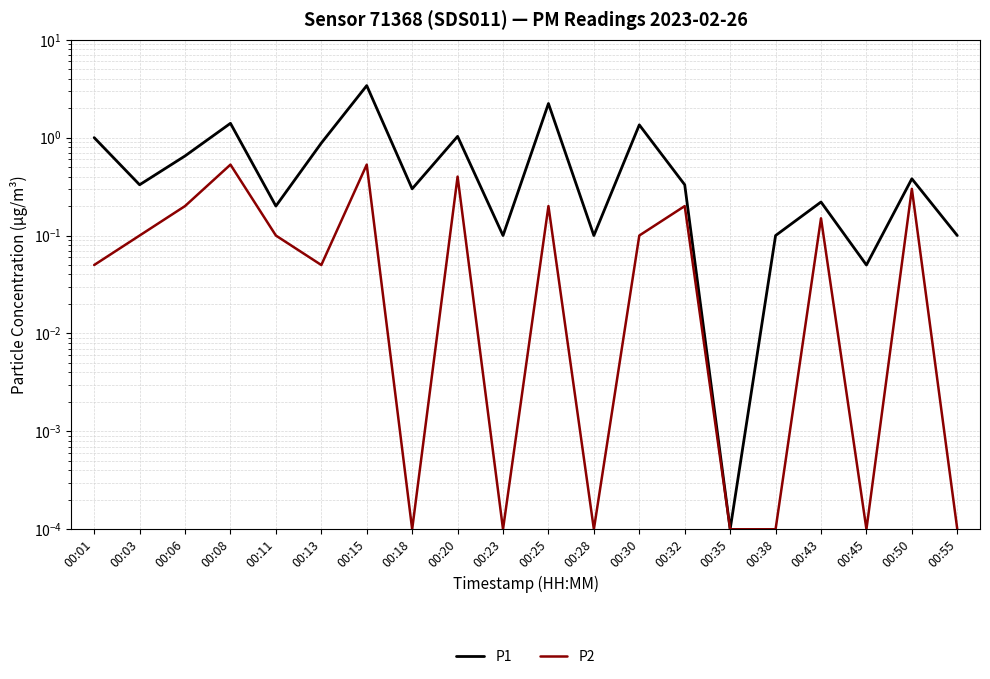

Reading right to left, what are all the values shown in this chart?

P1: 0.1	0.4	0.1	0.2	0.1	0.0	0.3	1.4	0.1	2.2	0.1	1.0	0.3	3.4	0.9	0.2	1.4	0.7	0.3	1.0
P2: 0.0	0.3	0.0	0.1	0.0	0.0	0.2	0.1	0.0	0.2	0.0	0.4	0.0	0.5	0.1	0.1	0.5	0.2	0.1	0.1